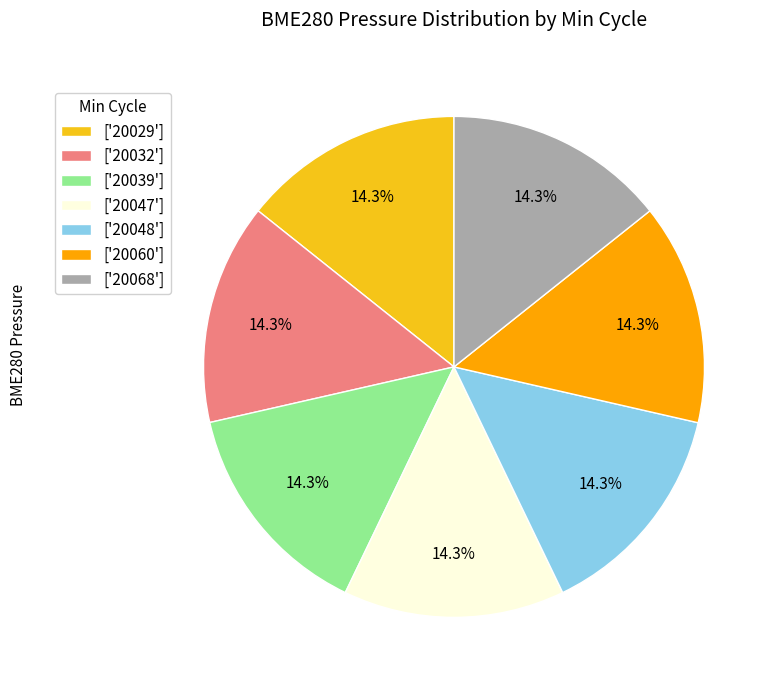

Combined, what portion of the pie is ['20060'] and ['20068']?

28.6%